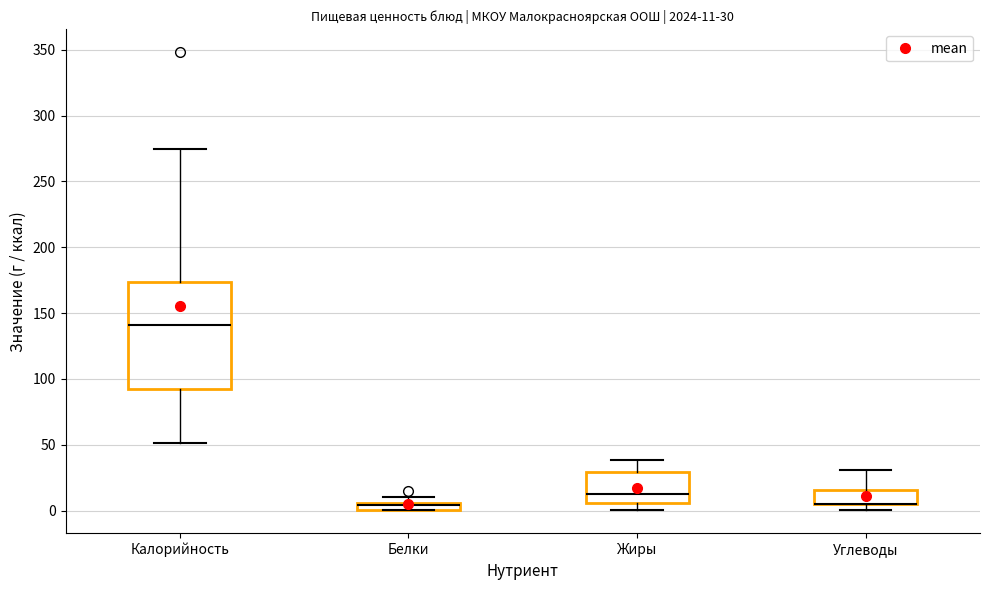

Which box is the tallest, from its lower edge to its upper edge?

Калорийность